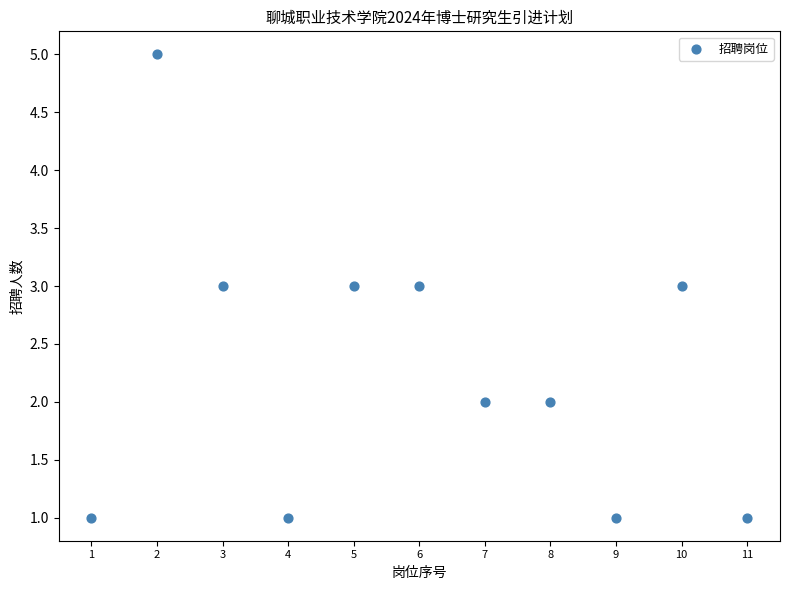

What is the range of X values (max minus min)?

10